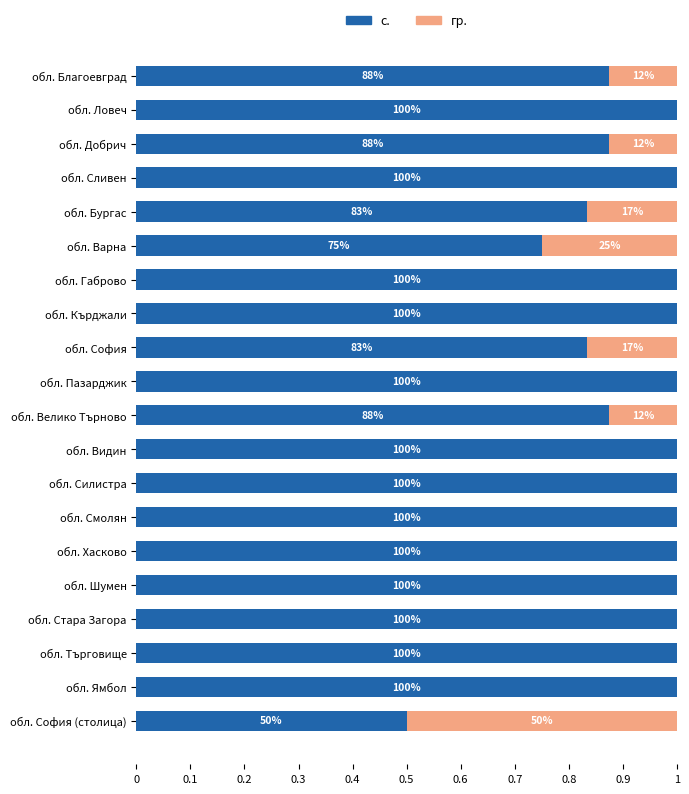

Which series has the widest spread of values?

с.